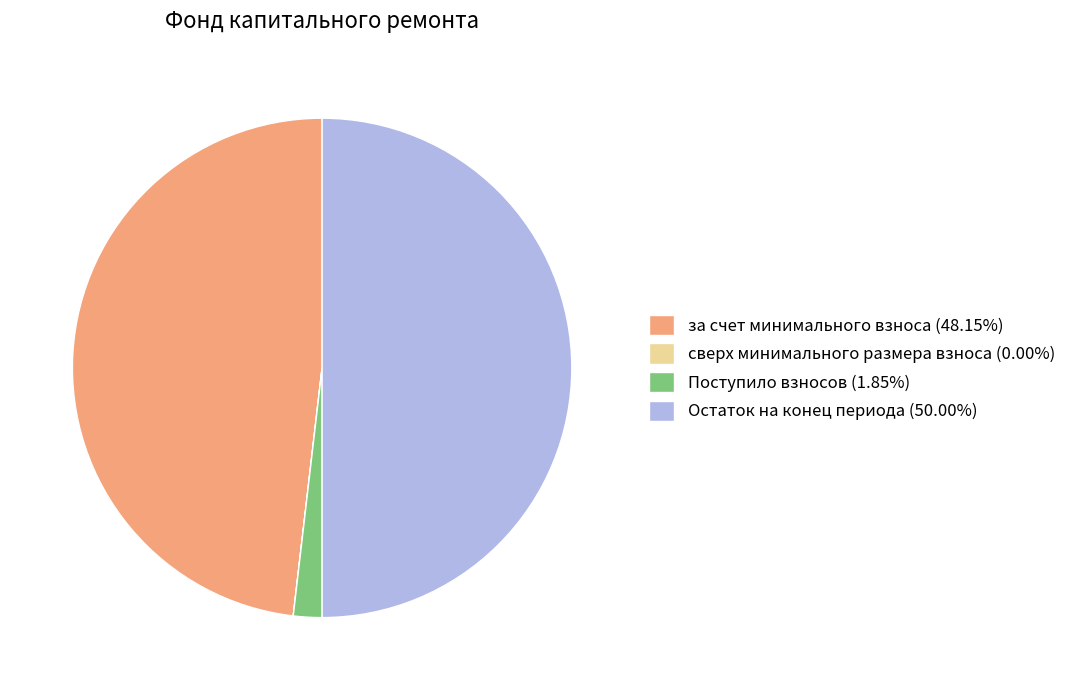

Does Поступило взносов (1.85%) represent more than half of the total?

No